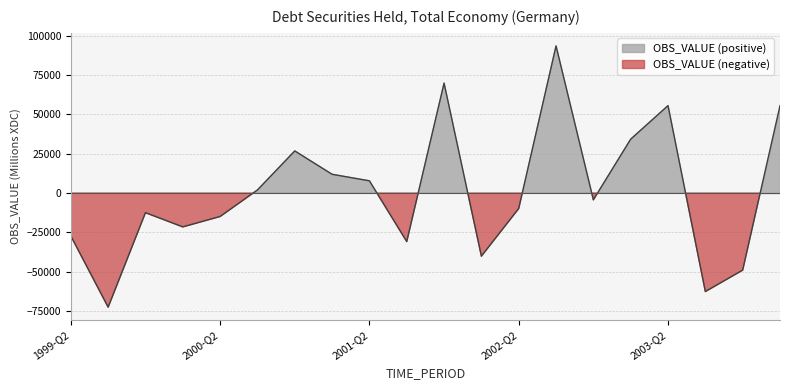

Where is the first local maximum?

1999-Q4